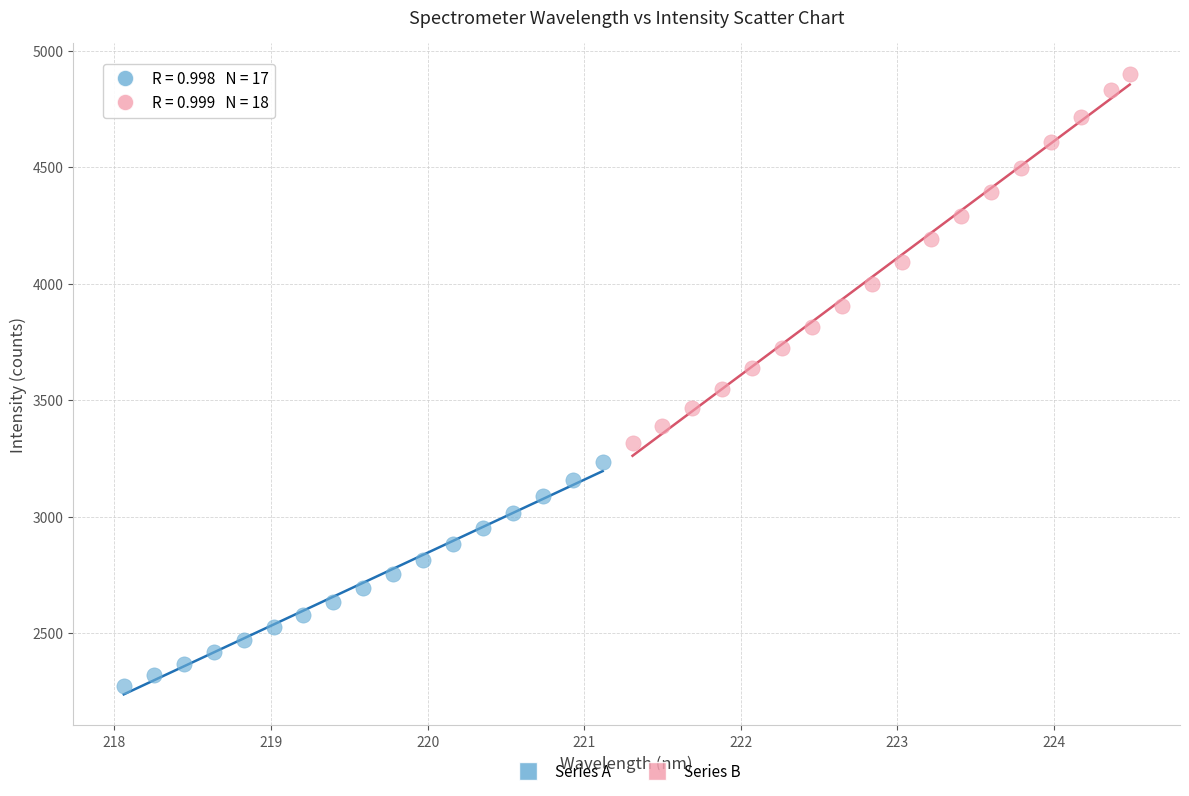

Which series has the widest spread of Y values?

Series B